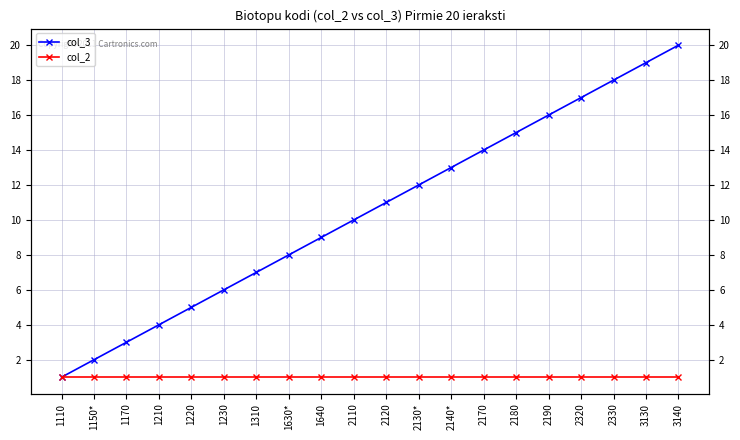

How many distinct data groups are displayed?

2